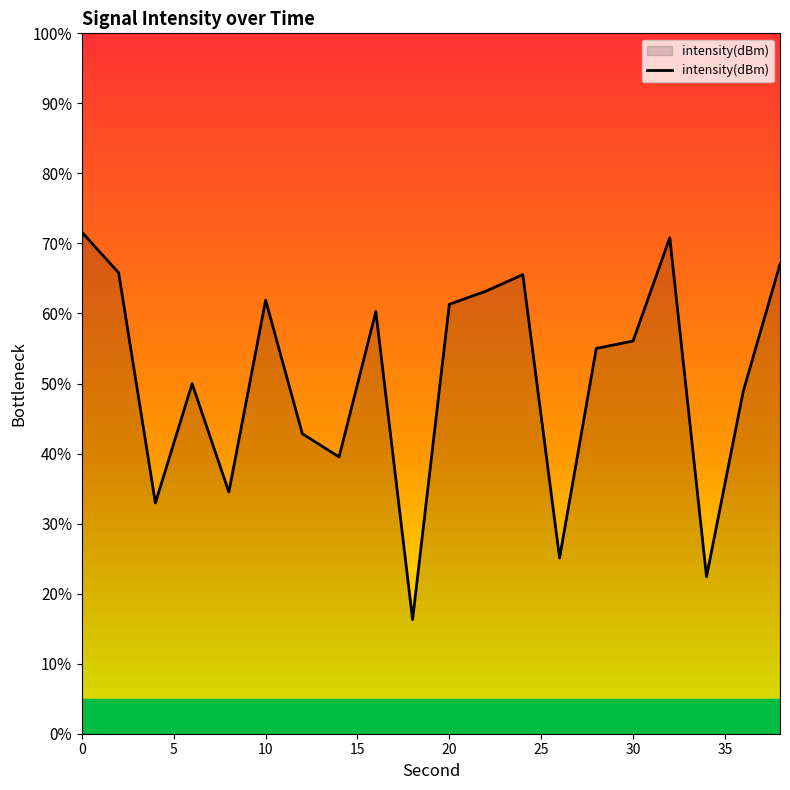

Does the chart have visible grid lines?

No